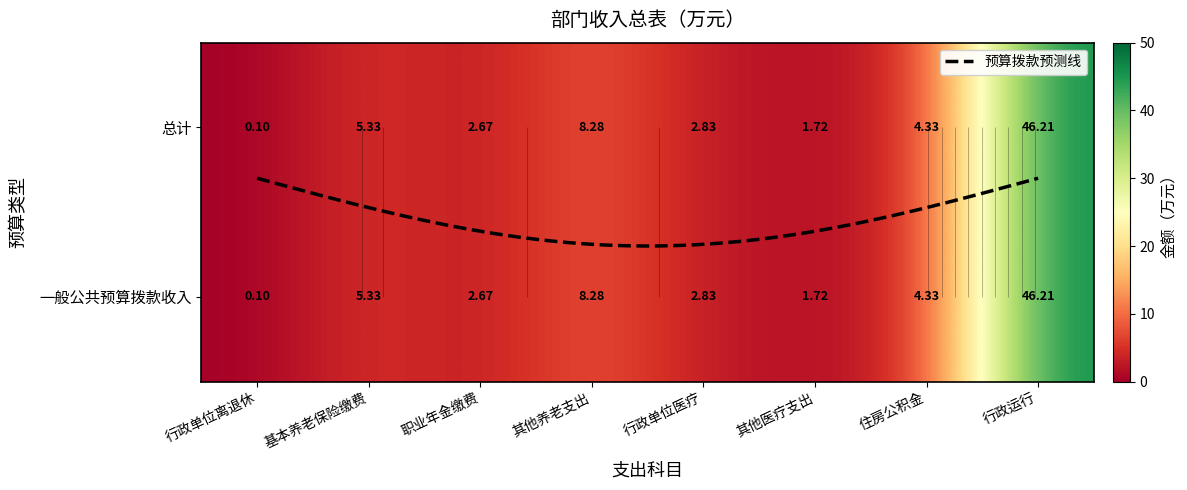

What is the average value of the 其他行政事业单位医疗支出 series?

1.7